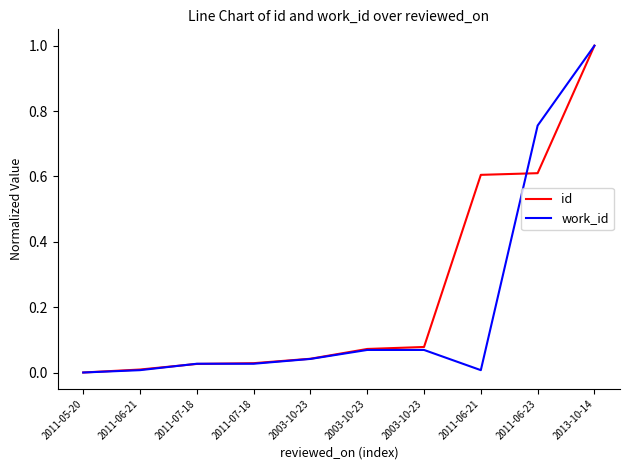

Is it true that id equals 0.0 at 2003-10-23?

False